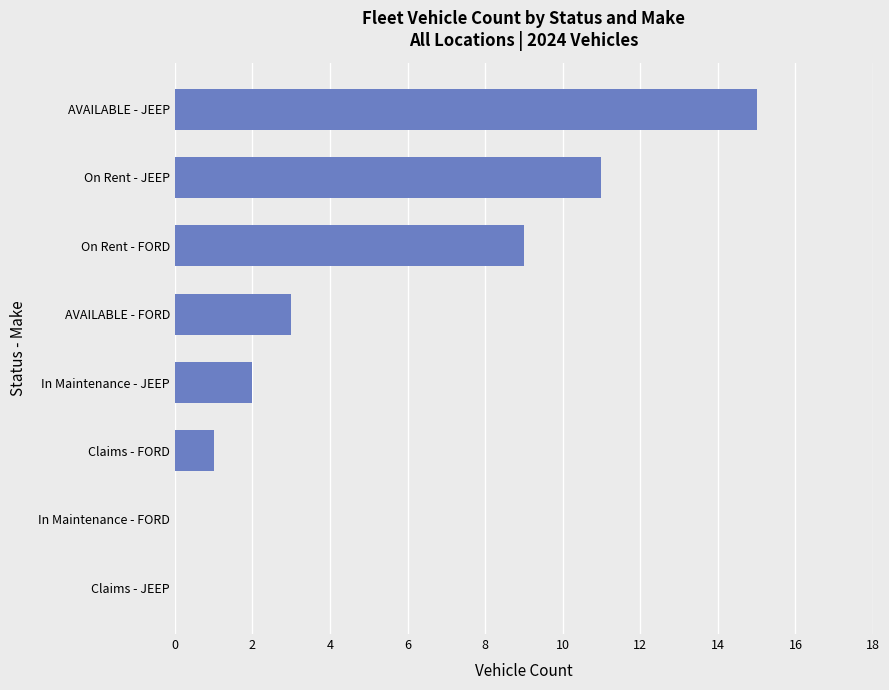

At which label is the value closest to 7?

On Rent - FORD